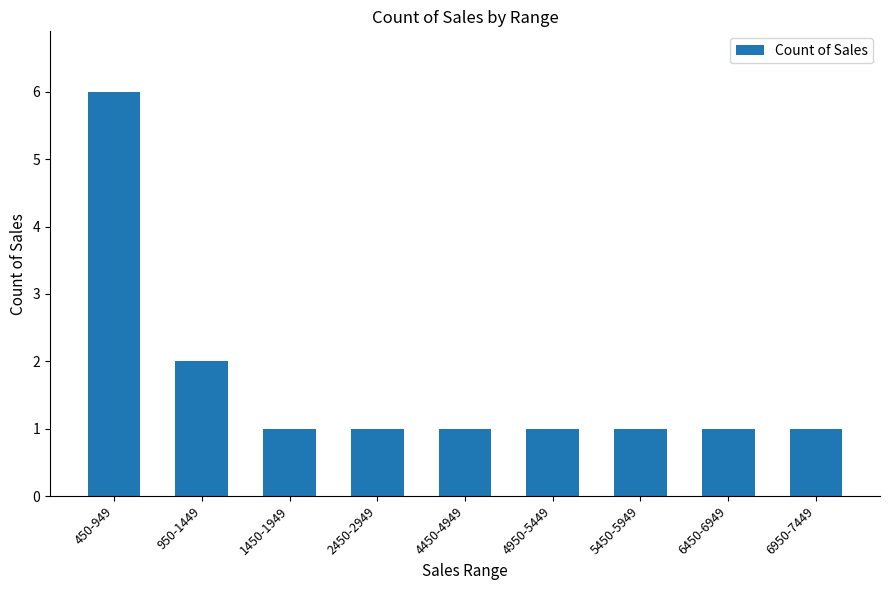

Which label corresponds to the largest value in the chart?

450-949